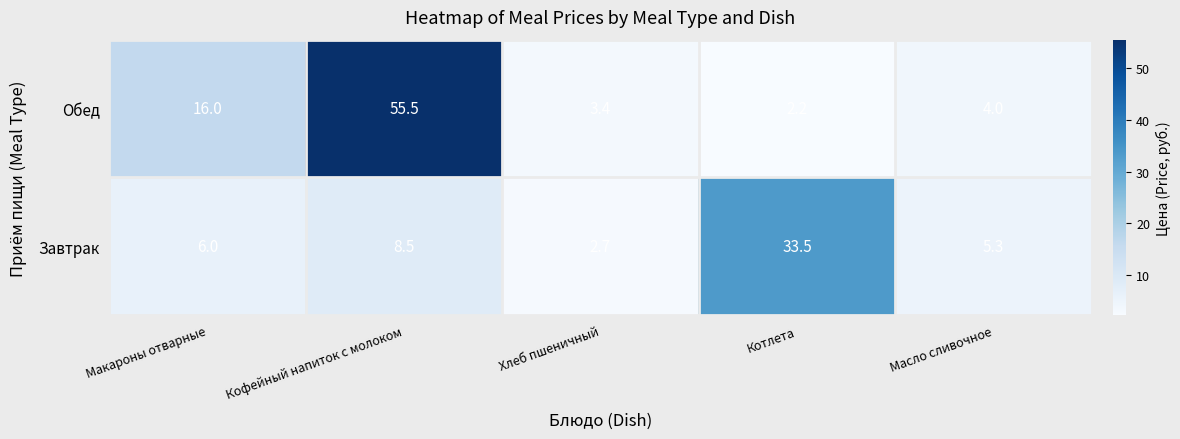

Which series has the largest total across all categories?

Обед